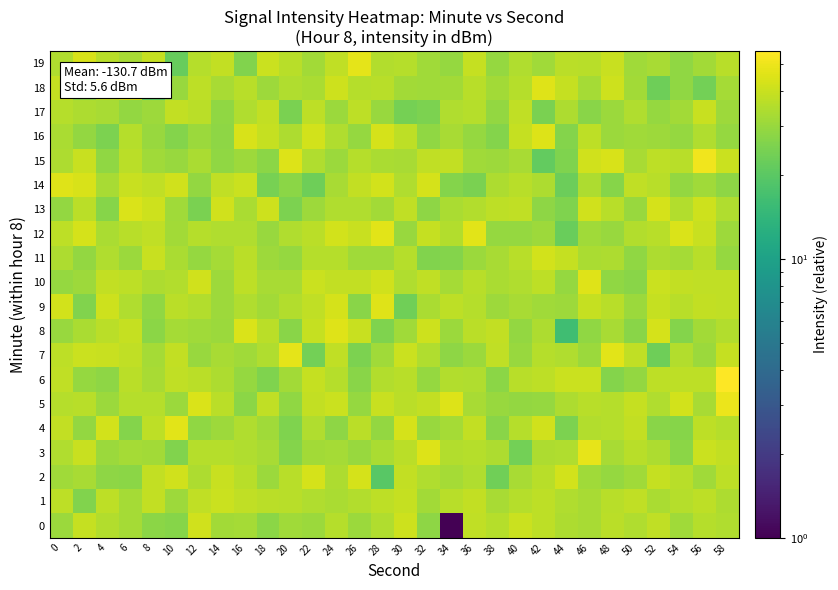

Reading left to right, transcribe all the data shown in this chart.

0: 0=30.4	2=39.0	4=35.3	6=32.5	8=27.8	10=26.7	12=41.5	14=31.9	16=32.3	18=27.6	20=31.7	22=30.4	24=35.7	26=30.5	28=34.6	30=41.0	32=28.3	34=1.0	36=38.0	38=35.4	40=40.2	42=37.4	44=34.2	46=33.1	48=36.7	50=34.5	52=37.7	54=31.3	56=35.6	58=34.6
1: 0=37.6	2=25.9	4=37.4	6=32.7	8=38.3	10=31.0	12=38.1	14=40.5	16=38.2	18=37.0	20=36.4	22=34.8	24=33.7	26=35.1	28=37.5	30=39.3	32=31.8	34=36.0	36=38.6	38=33.2	40=35.7	42=37.1	44=34.5	46=32.8	48=36.2	50=38.0	52=33.4	54=35.6	56=37.3	58=34.1
2: 0=31.6	2=33.2	4=28.1	6=27.6	8=38.8	10=41.8	12=33.8	14=39.9	16=36.3	18=30.6	20=36.3	22=42.8	24=34.0	26=43.0	28=19.6	30=38.8	32=34.7	34=32.6	36=34.8	38=23.1	40=33.0	42=36.2	44=42.5	46=31.4	48=29.7	50=31.4	52=39.4	54=36.1	56=31.3	58=37.1
3: 0=34.8	2=39.7	4=30.3	6=32.4	8=32.1	10=26.1	12=35.9	14=35.7	16=34.3	18=32.9	20=26.3	22=31.9	24=32.3	26=29.8	28=33.3	30=36.5	32=44.8	34=35.2	36=35.7	38=33.8	40=23.5	42=34.1	44=34.6	46=48.0	48=33.2	50=35.9	52=34.1	54=27.7	56=40.6	58=38.4
4: 0=38.7	2=29.2	4=42.1	6=26.4	8=37.5	10=46.5	12=28.7	14=31.1	16=34.8	18=31.4	20=25.6	22=34.6	24=28.3	26=36.9	28=29.1	30=42.9	32=29.9	34=32.4	36=38.8	38=27.4	40=35.5	42=41.5	44=25.3	46=35.3	48=35.7	50=38.6	52=27.3	54=26.9	56=37.2	58=35.9
5: 0=35.6	2=36.2	4=30.4	6=35.5	8=35.9	10=30.3	12=44.7	14=36.9	16=27.6	18=37.9	20=28.8	22=38.6	24=40.7	26=29.7	28=39.6	30=36.6	32=38.8	34=44.8	36=32.9	38=30.0	40=29.3	42=29.7	44=33.8	46=36.2	48=35.8	50=38.9	52=34.3	54=42.4	56=32.8	58=49.4
6: 0=37.7	2=29.5	4=28.3	6=36.9	8=33.0	10=38.2	12=36.9	14=33.8	16=29.5	18=25.8	20=31.8	22=39.0	24=35.4	26=27.3	28=35.2	30=36.4	32=29.3	34=35.1	36=34.6	38=27.9	40=36.2	42=37.4	44=40.3	46=40.1	48=26.6	50=29.0	52=37.1	54=37.1	56=37.1	58=55.8
7: 0=37.4	2=40.6	4=39.6	6=37.9	8=32.5	10=38.5	12=29.9	14=32.9	16=31.5	18=34.7	20=47.2	22=23.8	24=38.1	26=25.2	28=31.6	30=40.3	32=34.6	34=28.2	36=30.3	38=38.0	40=30.2	42=35.5	44=34.5	46=30.6	48=46.2	50=37.8	52=22.9	54=35.3	56=30.5	58=39.0
8: 0=29.8	2=33.6	4=37.1	6=39.1	8=27.5	10=32.4	12=31.6	14=30.6	16=44.1	18=36.5	20=27.2	22=39.4	24=46.1	26=40.0	28=25.8	30=31.5	32=41.3	34=30.3	36=36.7	38=38.6	40=29.1	42=33.9	44=16.1	46=28.5	48=32.8	50=27.3	52=43.4	54=26.3	56=31.8	58=35.0
9: 0=42.3	2=26.2	4=40.7	6=34.3	8=28.8	10=36.8	12=35.4	14=30.9	16=34.6	18=32.1	20=34.9	22=37.9	24=43.1	26=27.3	28=46.2	30=23.3	32=33.4	34=37.5	36=35.8	38=30.8	40=33.1	42=31.5	44=31.0	46=39.0	48=36.2	50=30.4	52=39.3	54=36.0	56=38.8	58=37.8
10: 0=29.6	2=31.1	4=38.4	6=37.7	8=34.1	10=34.9	12=41.4	14=30.9	16=37.3	18=33.1	20=33.0	22=40.4	24=38.9	26=38.8	28=41.5	30=34.4	32=38.1	34=32.5	36=36.1	38=33.5	40=34.8	42=37.6	44=29.7	46=45.9	48=28.6	50=27.5	52=40.7	54=38.7	56=37.7	58=37.8
11: 0=34.2	2=29.2	4=34.7	6=30.5	8=39.7	10=33.4	12=29.6	14=32.5	16=36.6	18=31.1	20=29.7	22=35.6	24=35.6	26=31.4	28=31.6	30=35.5	32=26.2	34=26.4	36=30.2	38=33.1	40=36.0	42=42.5	44=39.0	46=33.4	48=34.1	50=28.6	52=34.1	54=32.6	56=36.0	58=29.6
12: 0=37.1	2=42.8	4=33.6	6=36.5	8=38.1	10=32.0	12=35.5	14=34.3	16=34.8	18=29.9	20=34.4	22=37.0	24=42.4	26=39.6	28=46.3	30=30.0	32=39.1	34=35.3	36=46.5	38=29.7	40=29.6	42=30.9	44=22.4	46=31.3	48=30.0	50=35.1	52=36.2	54=44.7	56=39.6	58=31.0
13: 0=29.2	2=37.0	4=26.9	6=44.5	8=40.8	10=31.6	12=24.7	14=41.8	16=33.6	18=41.2	20=25.3	22=30.9	24=34.3	26=34.5	28=31.7	30=37.7	32=28.3	34=33.5	36=34.9	38=37.1	40=38.2	42=28.0	44=25.7	46=41.4	48=36.1	50=30.1	52=42.9	54=34.9	56=40.8	58=34.6
14: 0=45.8	2=44.1	4=32.9	6=39.7	8=37.9	10=41.9	12=28.9	14=38.1	16=40.2	18=24.4	20=27.6	22=22.9	24=32.7	26=38.3	28=42.6	30=34.7	32=43.3	34=26.5	36=24.7	38=33.9	40=36.4	42=34.1	44=22.7	46=33.7	48=27.0	50=38.0	52=36.3	54=29.0	56=31.4	58=28.3
15: 0=33.9	2=39.6	4=28.7	6=37.1	8=31.3	10=29.8	12=33.6	14=28.5	16=31.2	18=27.6	20=45.2	22=34.4	24=30.3	26=35.4	28=33.6	30=33.0	32=37.7	34=38.5	36=31.3	38=31.0	40=32.7	42=21.4	44=25.8	46=41.9	48=43.4	50=32.9	52=37.5	54=36.0	56=51.4	58=40.5
16: 0=33.5	2=28.9	4=25.3	6=35.4	8=30.0	10=26.3	12=30.6	14=28.2	16=43.7	18=39.2	20=34.2	22=42.5	24=34.7	26=29.4	28=42.8	30=37.3	32=28.5	34=33.2	36=29.4	38=26.5	40=39.4	42=44.9	44=26.4	46=37.4	48=30.6	50=31.5	52=30.9	54=29.4	56=34.5	58=29.6
17: 0=35.8	2=34.0	4=32.9	6=29.2	8=31.0	10=38.5	12=37.0	14=28.8	16=34.8	18=38.4	20=24.9	22=37.3	24=30.5	26=37.4	28=30.0	30=24.2	32=25.2	34=34.5	36=35.7	38=29.2	40=37.8	42=25.0	44=33.9	46=27.5	48=30.6	50=34.5	52=29.4	54=32.1	56=39.9	58=31.0
18: 0=38.9	2=27.9	4=37.2	6=42.3	8=20.4	10=29.8	12=37.5	14=33.1	16=36.3	18=30.9	20=34.7	22=33.4	24=40.8	26=35.7	28=36.1	30=31.9	32=31.5	34=31.8	36=36.4	38=31.9	40=35.9	42=45.8	44=39.1	46=32.4	48=41.0	50=32.0	52=22.9	54=28.6	56=23.8	58=32.3
19: 0=34.3	2=43.6	4=36.1	6=33.0	8=38.9	10=21.9	12=35.6	14=38.6	16=26.0	18=40.6	20=36.1	22=31.9	24=37.8	26=46.9	28=35.3	30=35.6	32=31.7	34=29.5	36=38.9	38=29.5	40=34.6	42=31.6	44=36.9	46=36.1	48=40.0	50=31.4	52=32.7	54=28.8	56=31.8	58=36.4